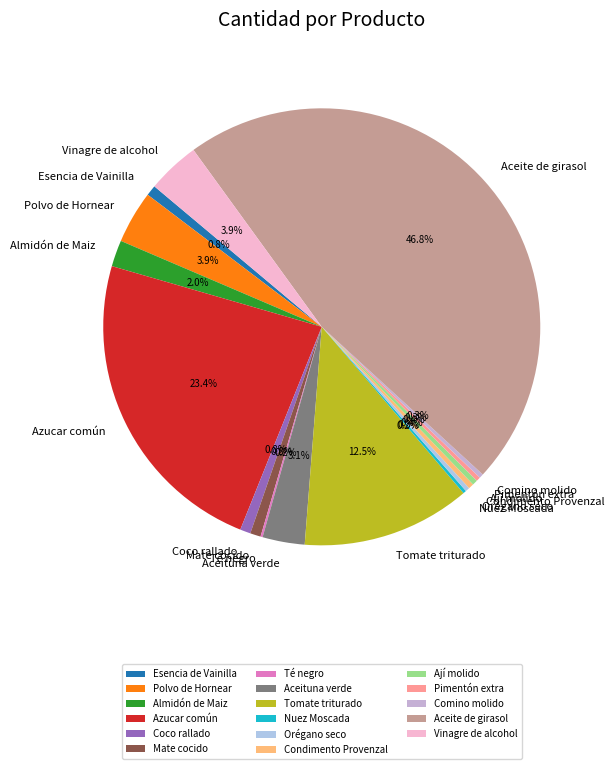

Which category has the biggest portion of the pie?

Aceite de girasol